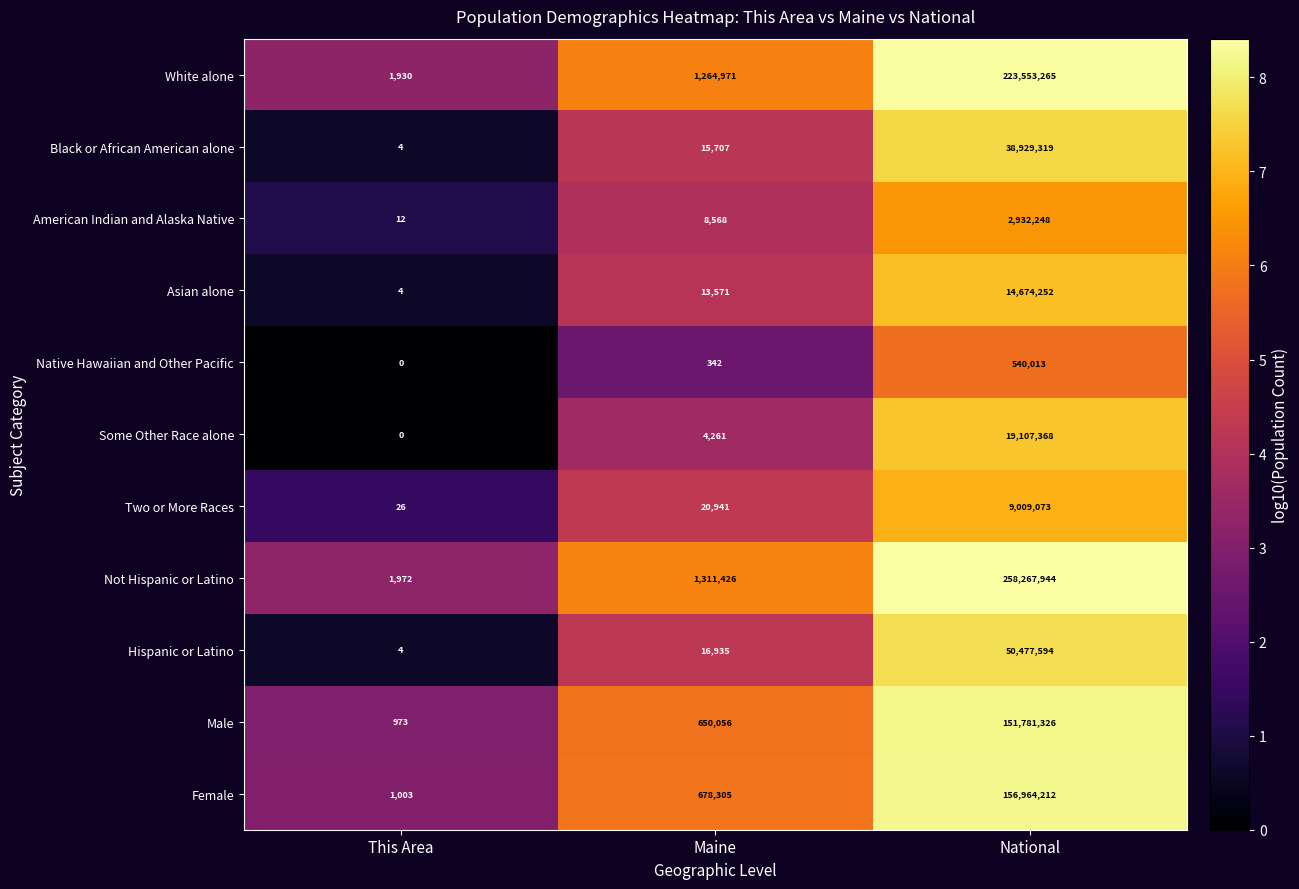

Count the number of data series in this chart.

11